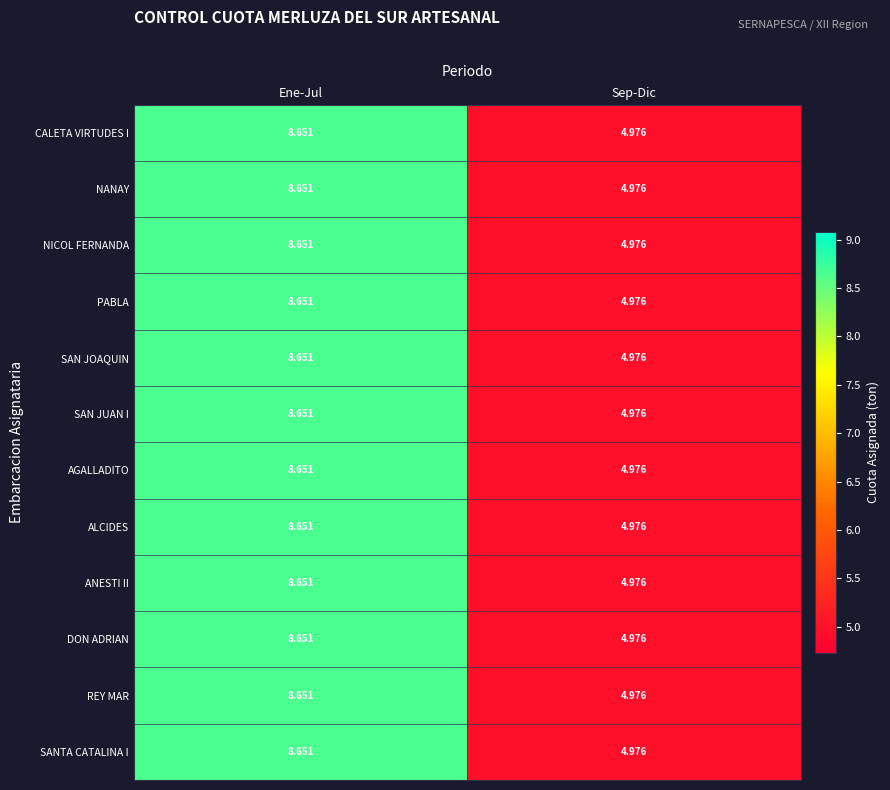

How many data points does each series have?

2